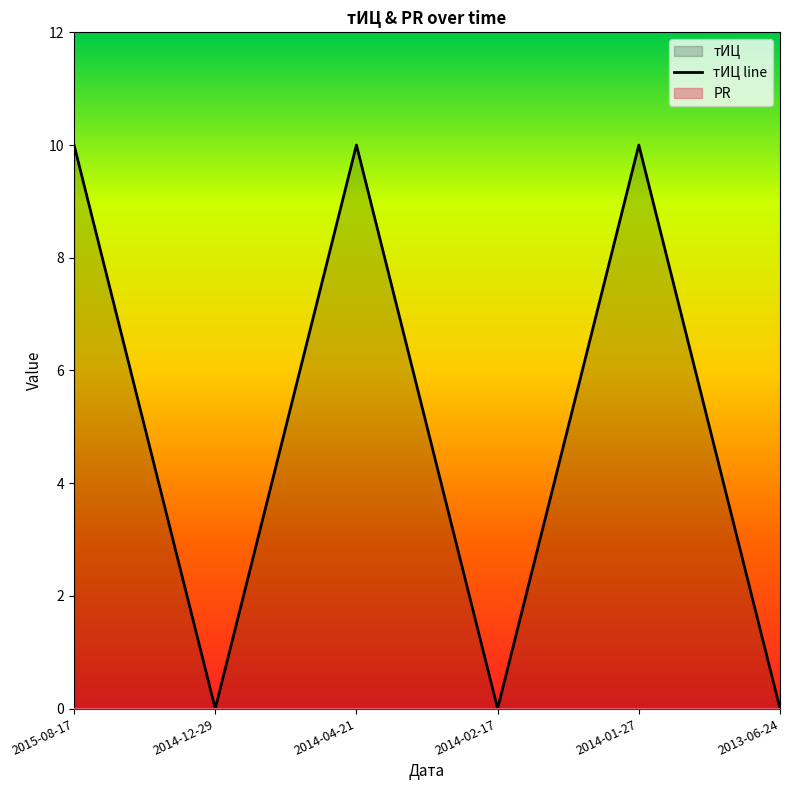

What is the difference between the second highest and second lowest values?

10